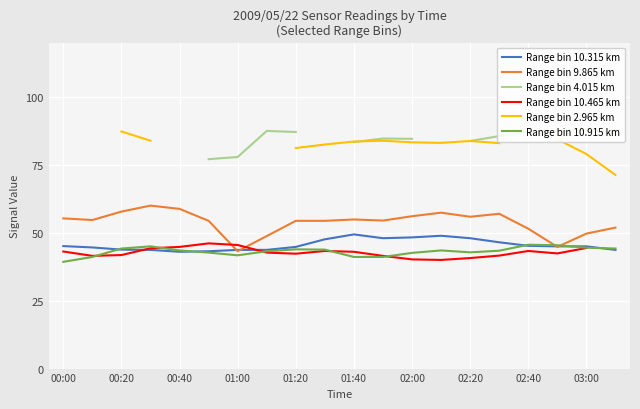

Is it true that Range bin 9.865 km equals 23.7 at 15?

False